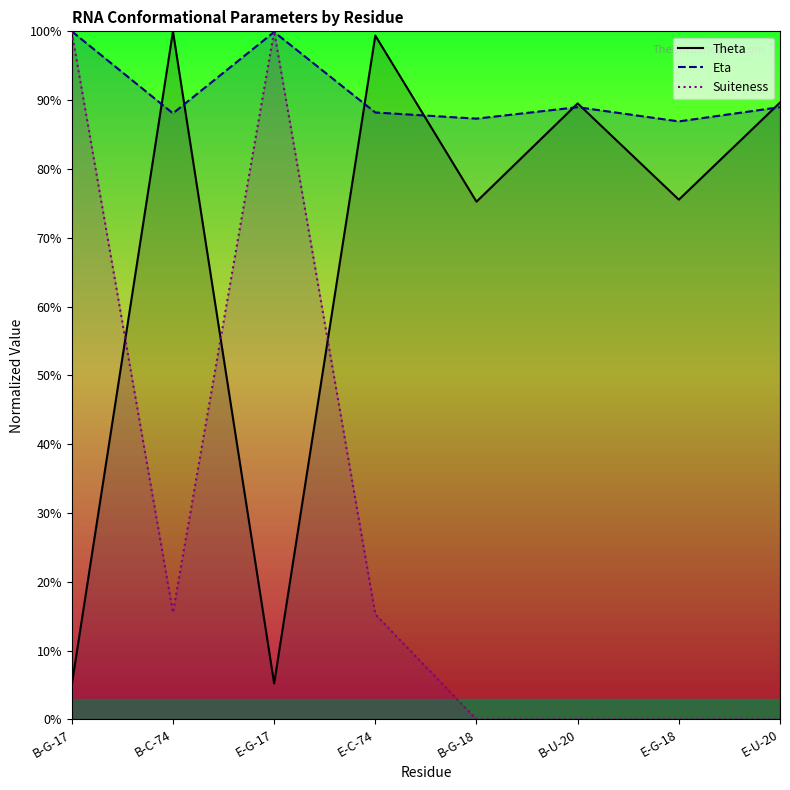

How many intersections are there between Theta and Suiteness?

3